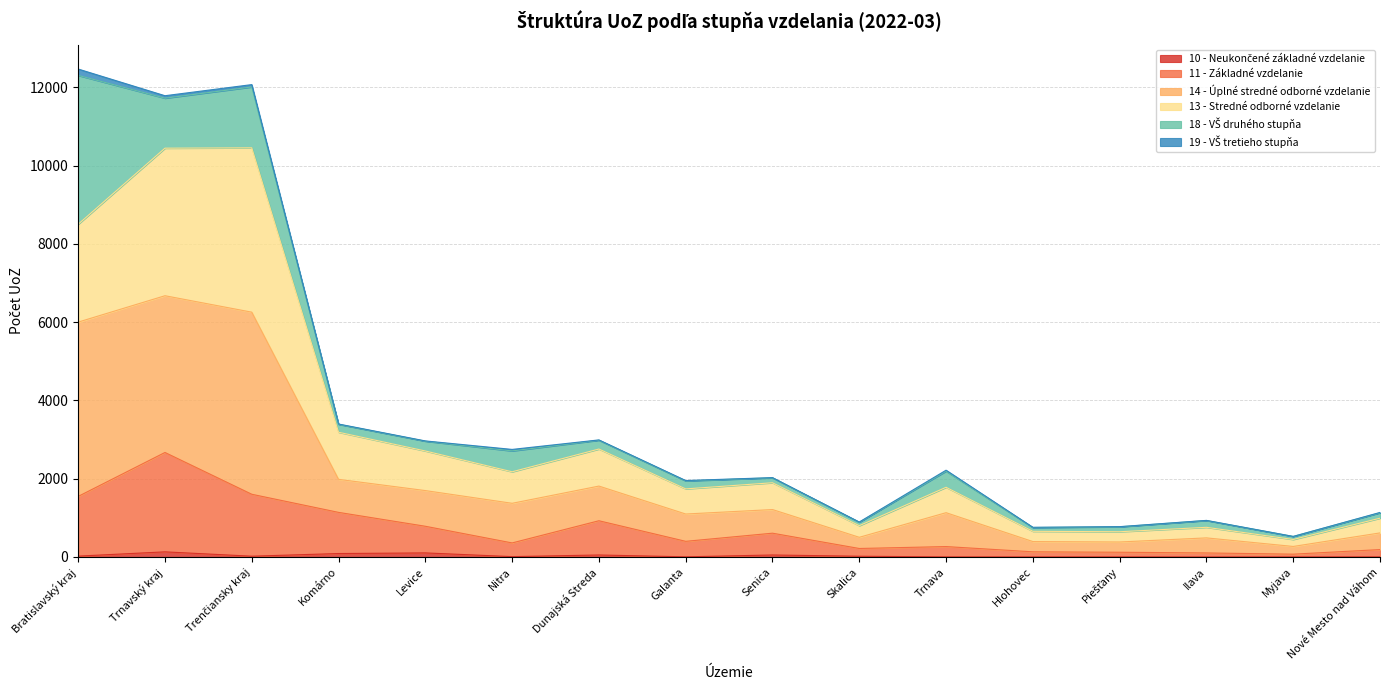

Is it true that 10 - Neukončené základné vzdelanie equals 51 at Dunajská Streda?

True